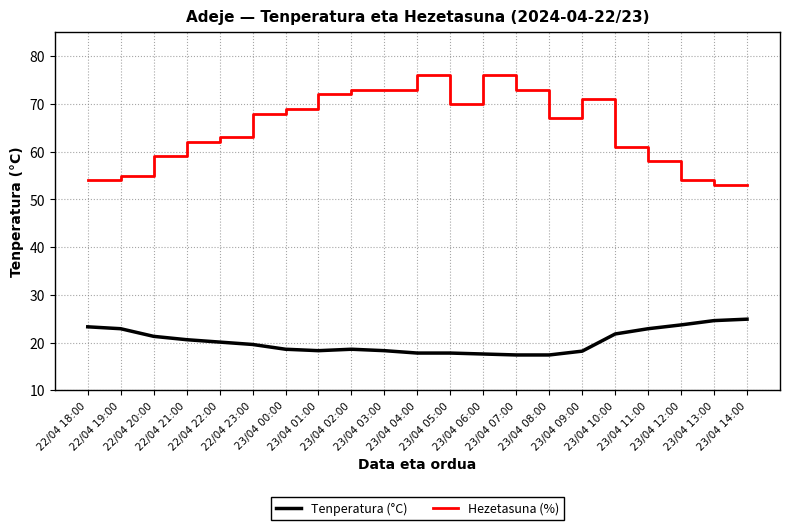

What is the spread (max minus min) of values at 23/04 12:00?

30.3